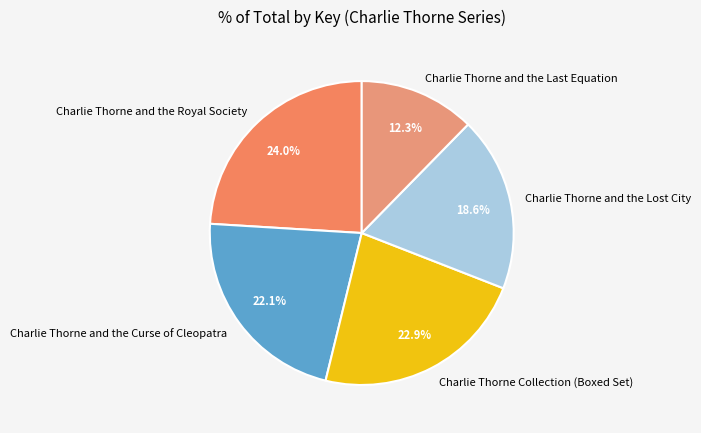

How many segments does this pie chart have?

5